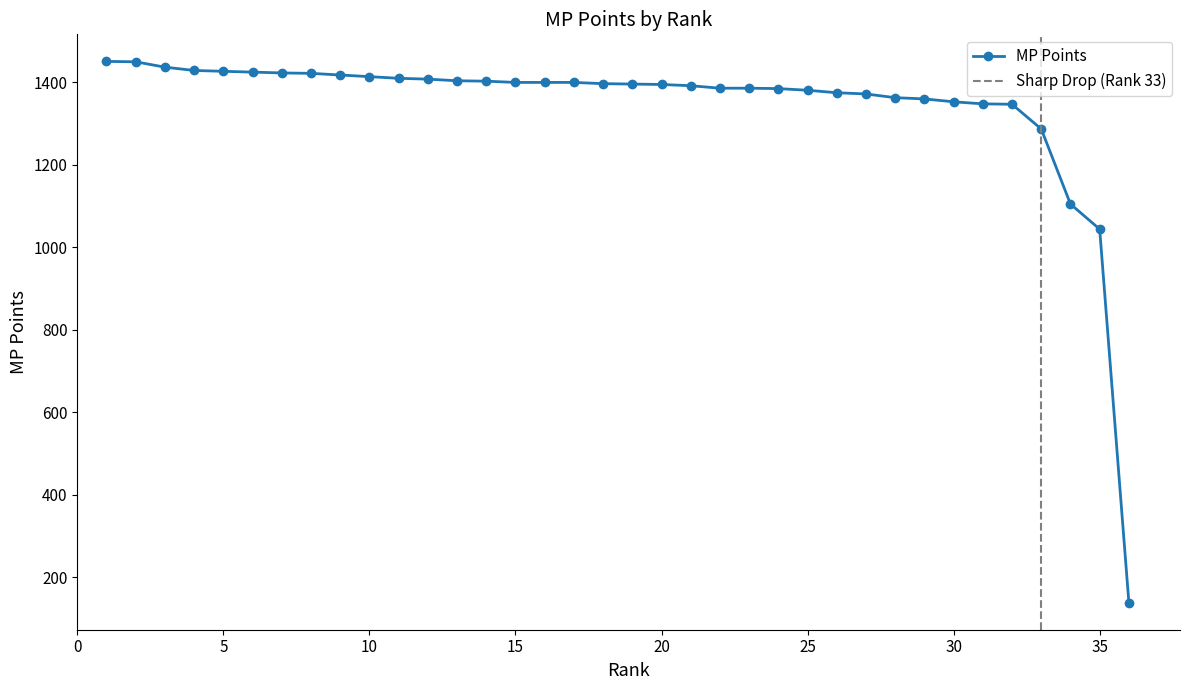

Is it true that the value at 4 is 517?

False